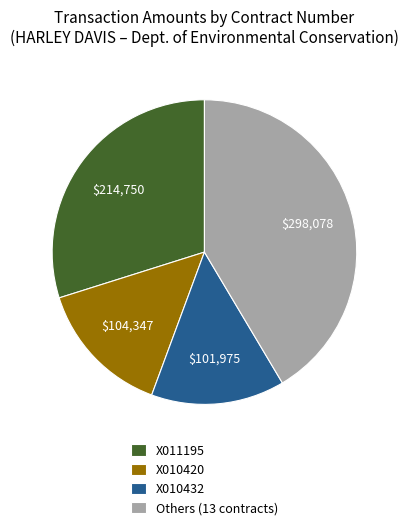

How many slices are in this pie chart?

4